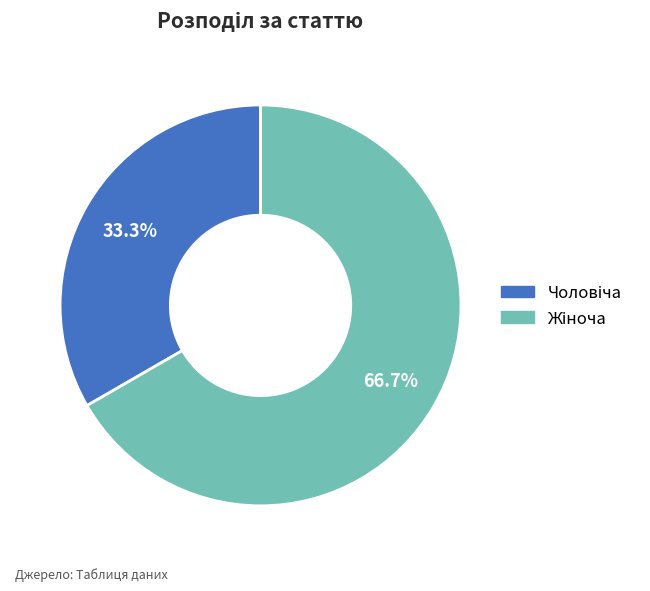

Does any single category account for the majority?

Yes